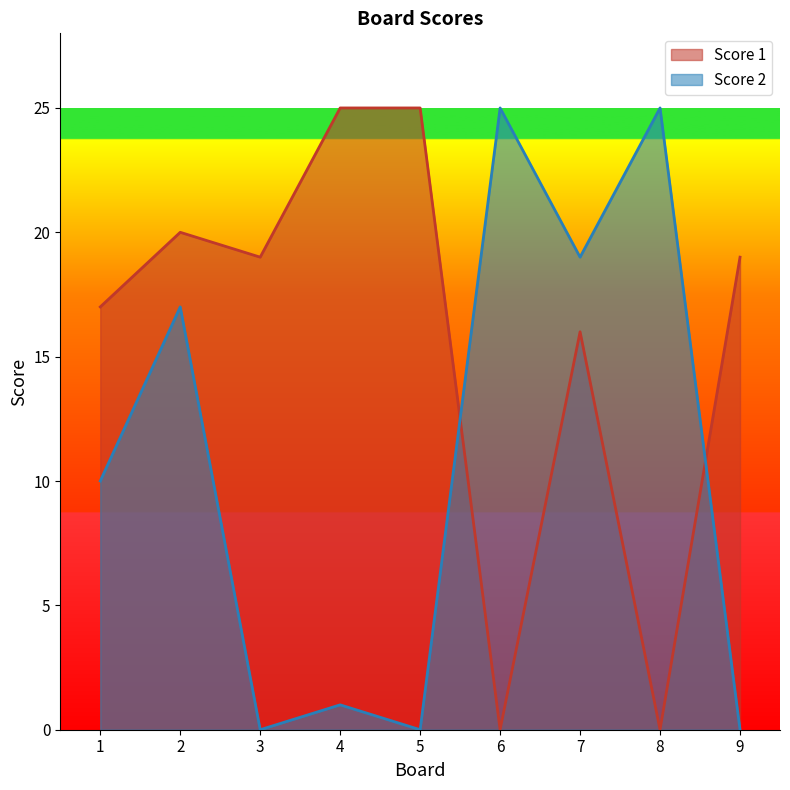

True or false: Score 1 has a value of 16 at 7.

True